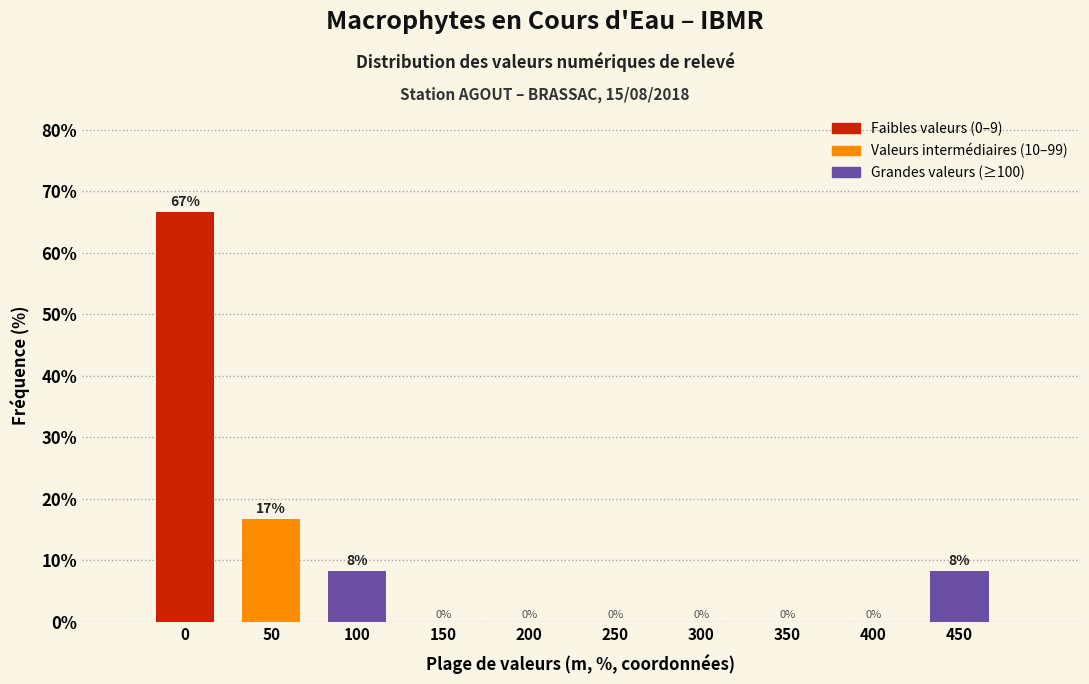

Between 100 and 50, which is larger?

50